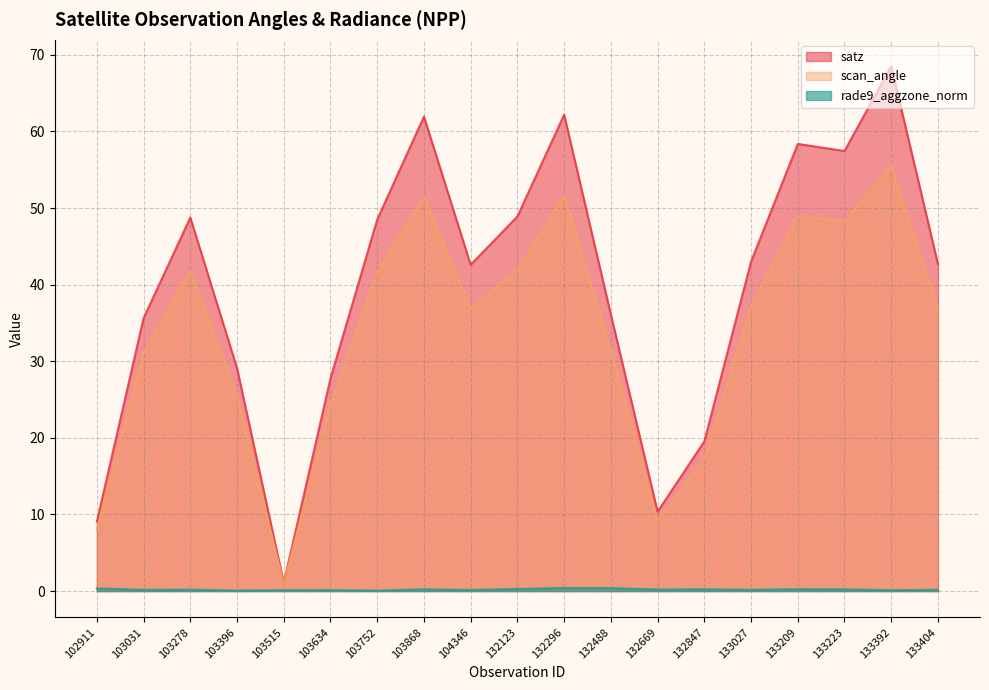

Between 133027 and 133209, which series saw the biggest shift?

satz